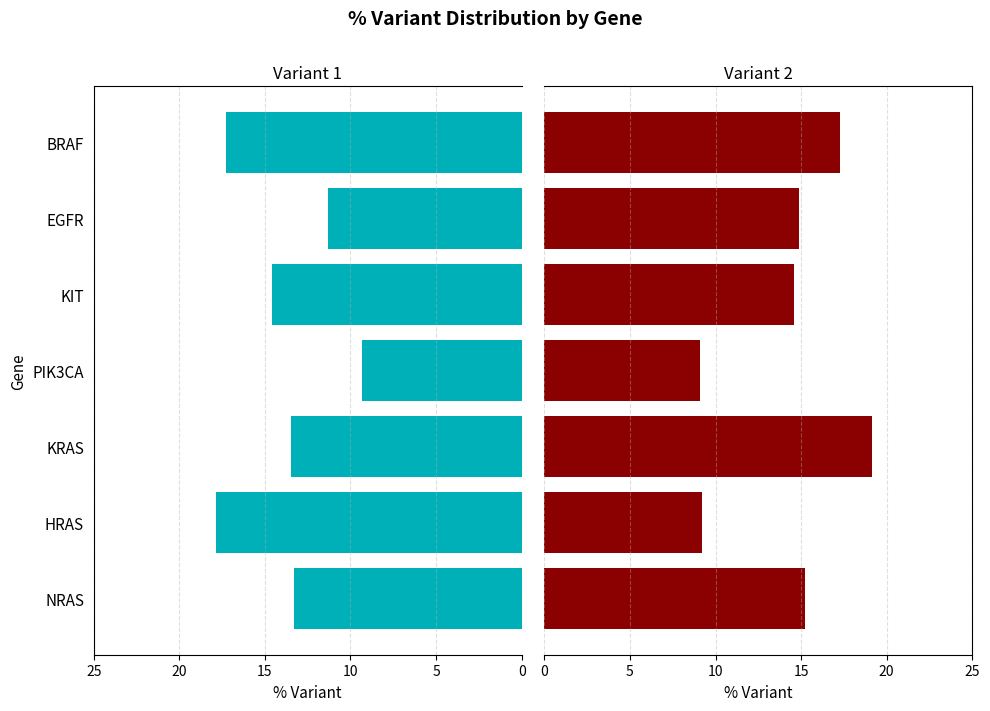

Are the bars grouped side by side (vs. stacked)?

Yes